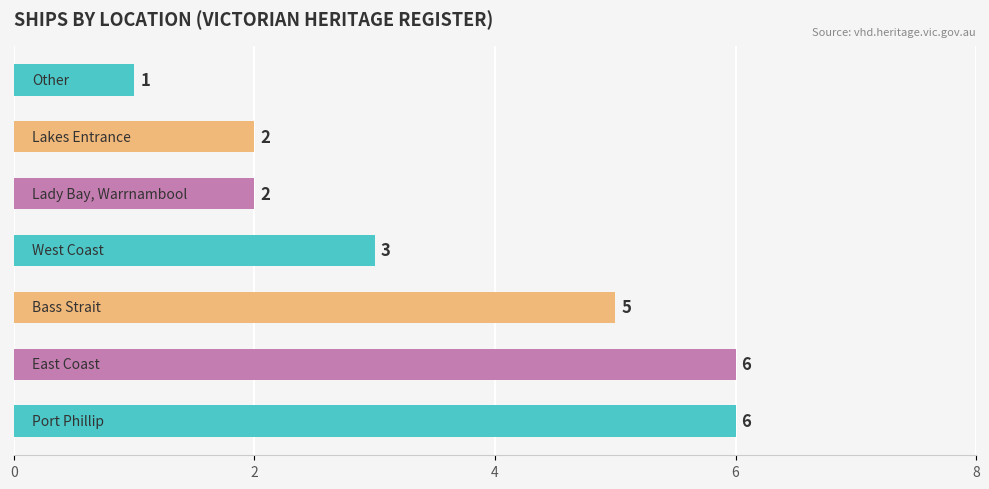

What is the greatest value displayed?

6